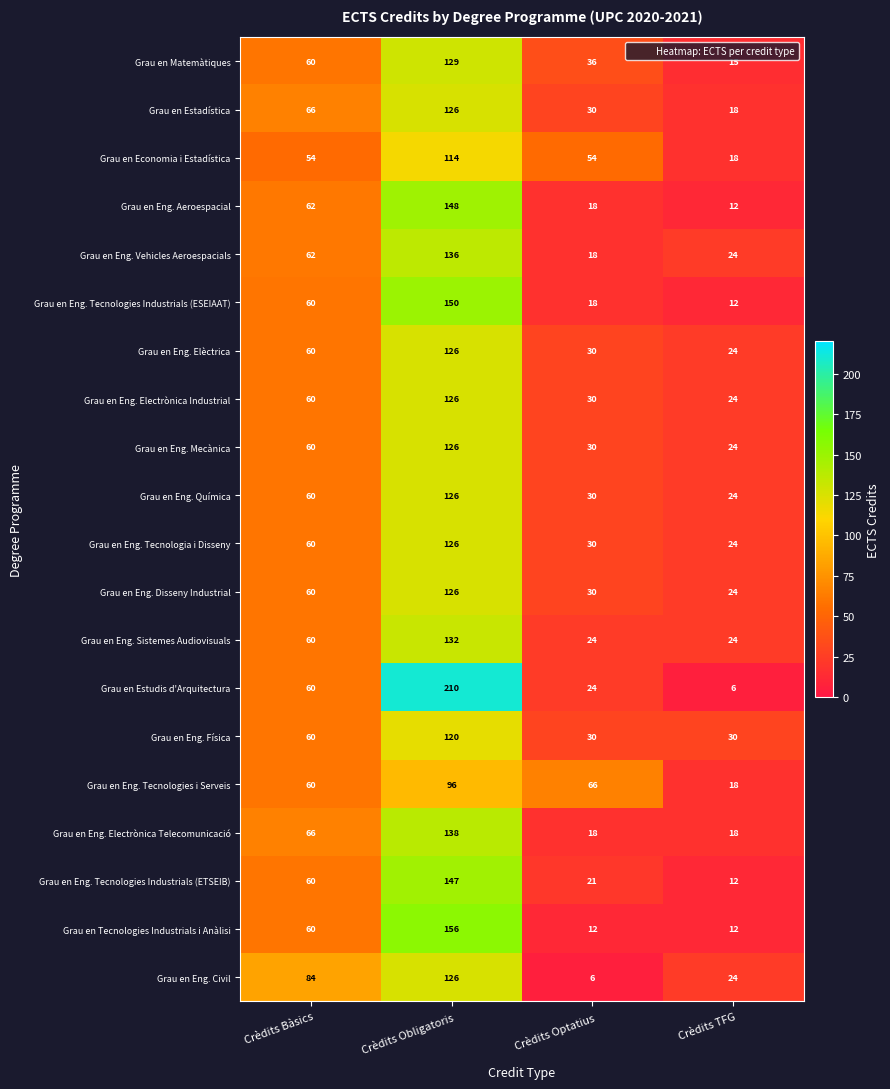

List the labels in order of Grau en Eng. Tecnologies Industrials (ESEIAAT) value, largest first.

Crèdits Obligatoris, Crèdits Bàsics, Crèdits Optatius, Crèdits TFG